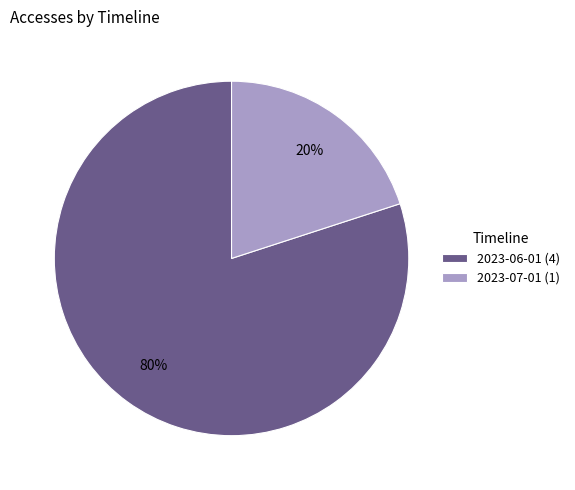

To the nearest percent, what is the difference between the largest and smallest slice percentages?

60%